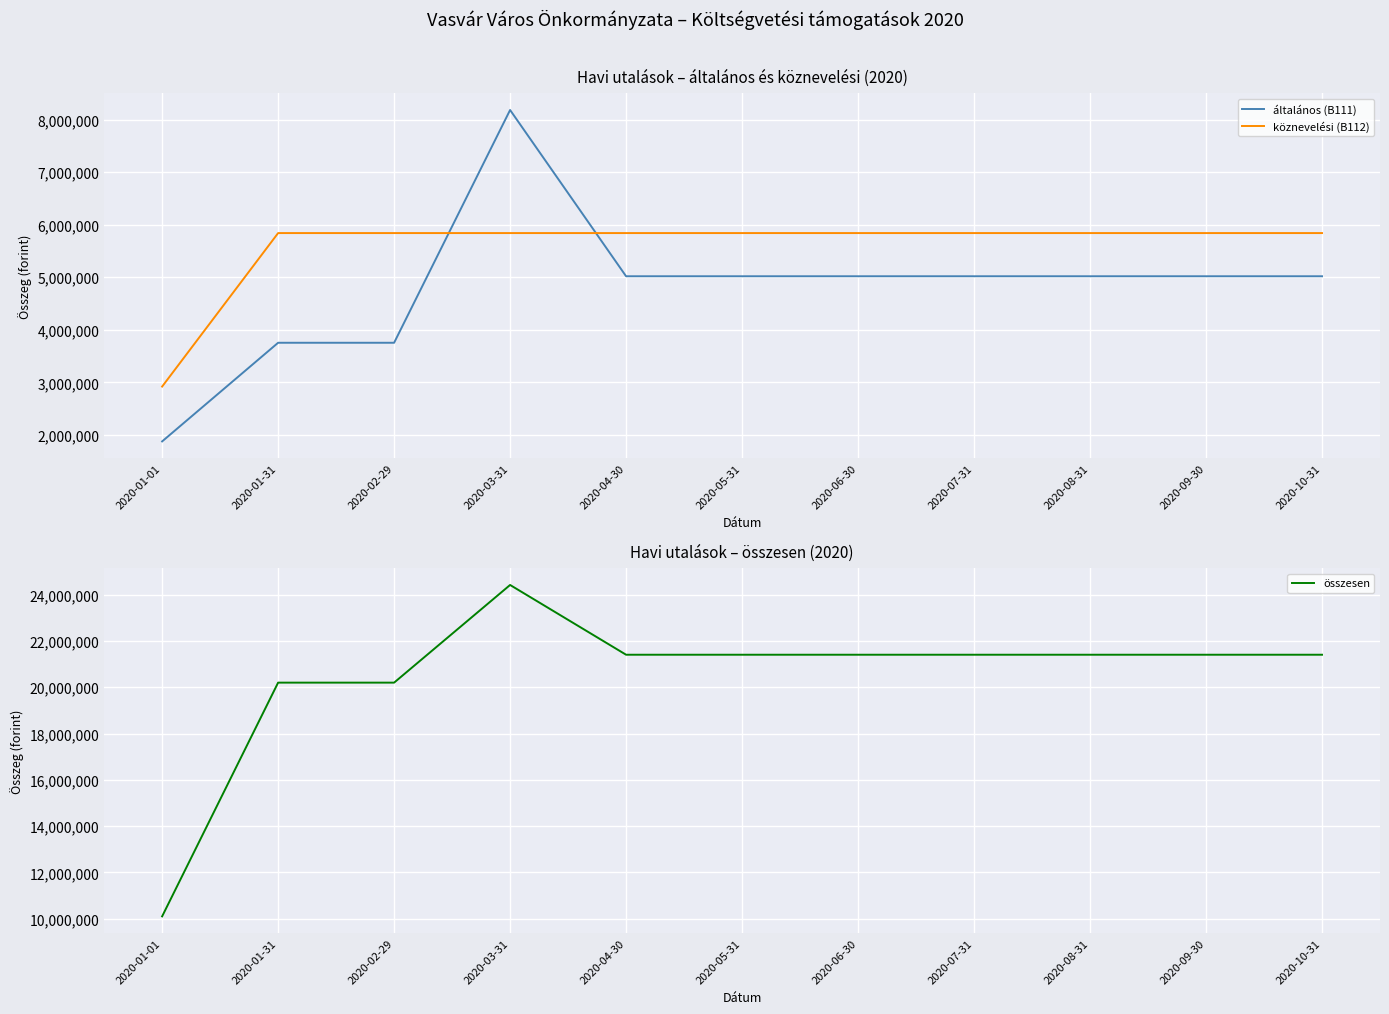

What is the sum of all általános (B111) values?

52696812